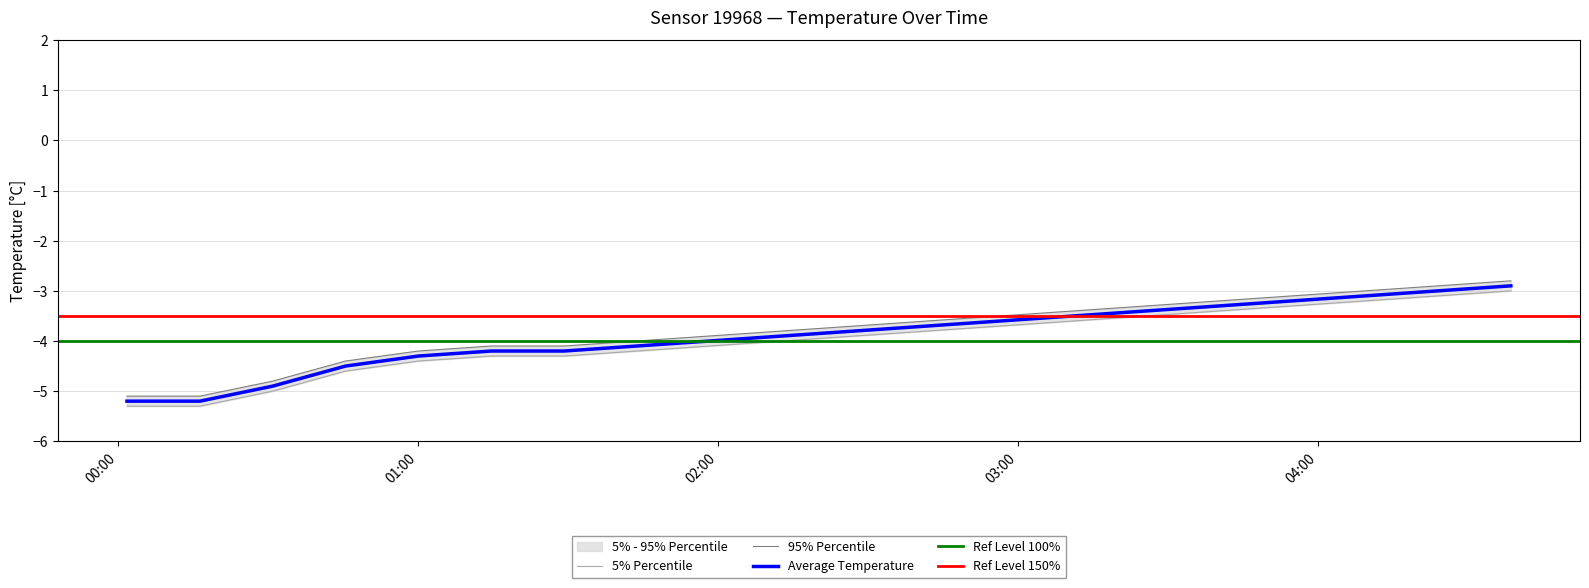

True or false: temp_p95 and temperature cross at least once.

False